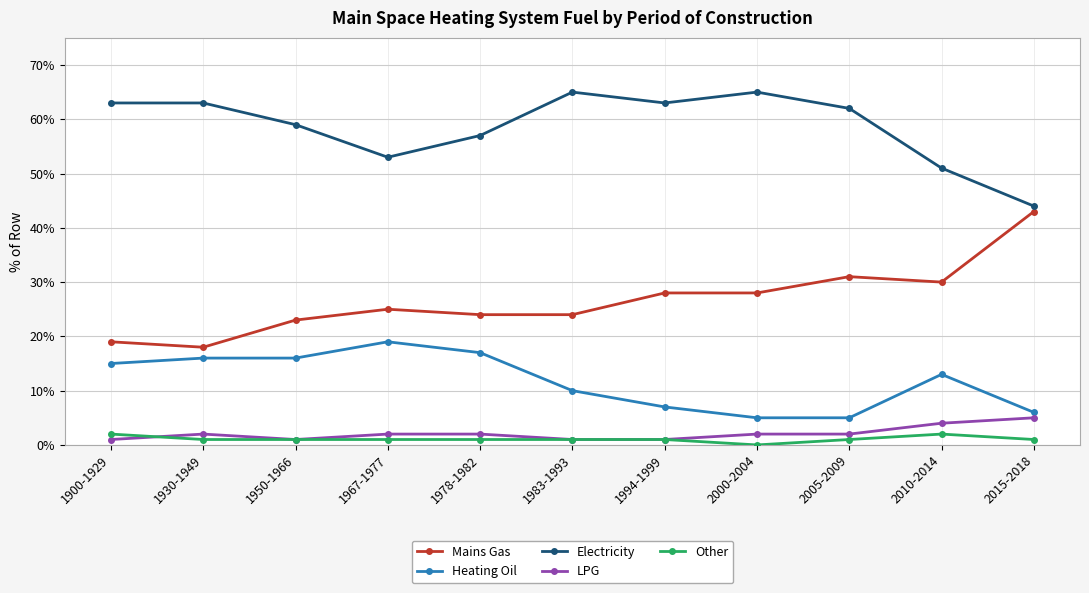

What is the difference between the highest and lowest values at 1967-1977?

52